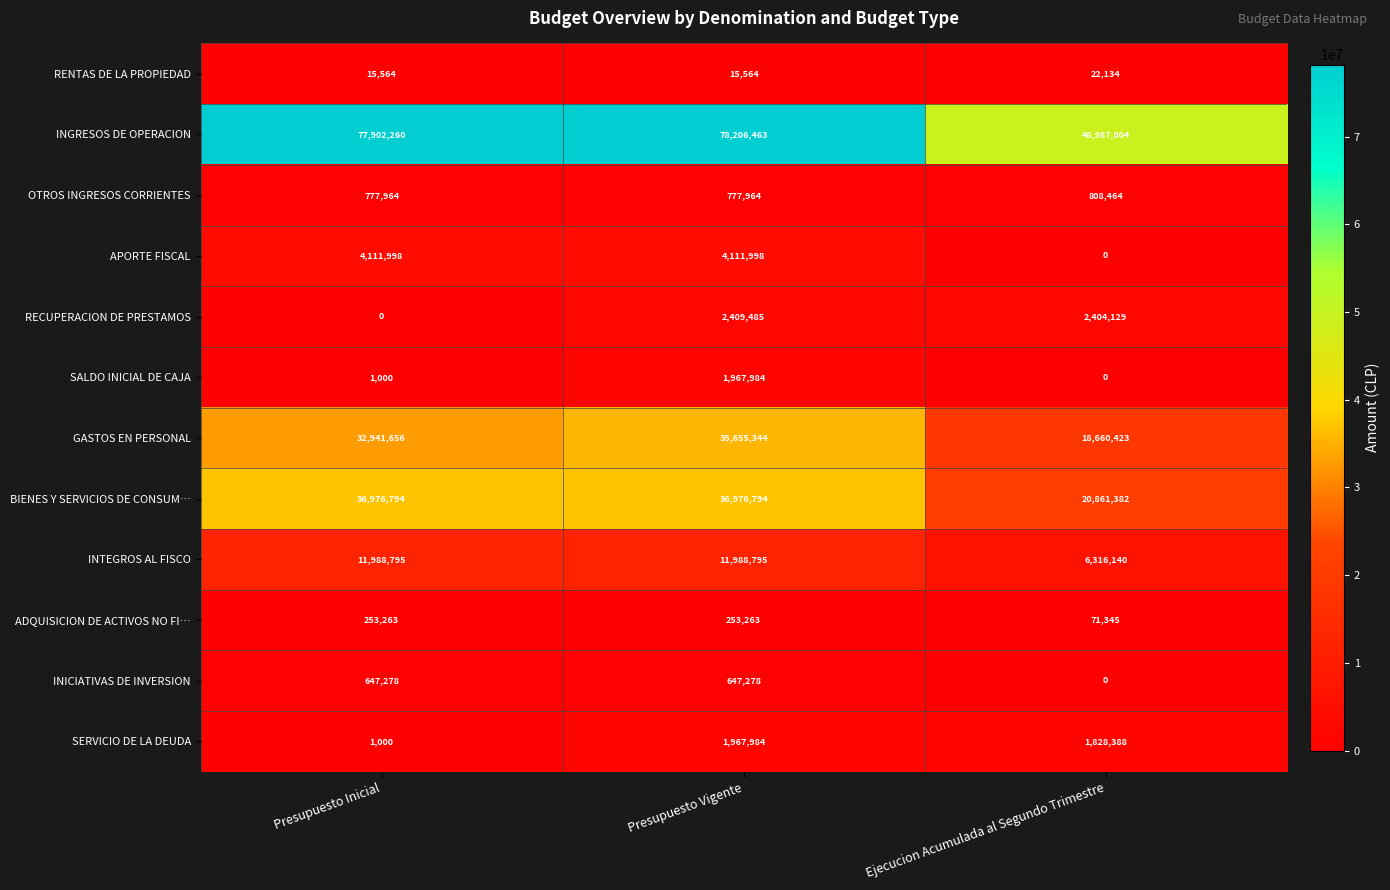

What is the maximum value shown in the chart?

78206463